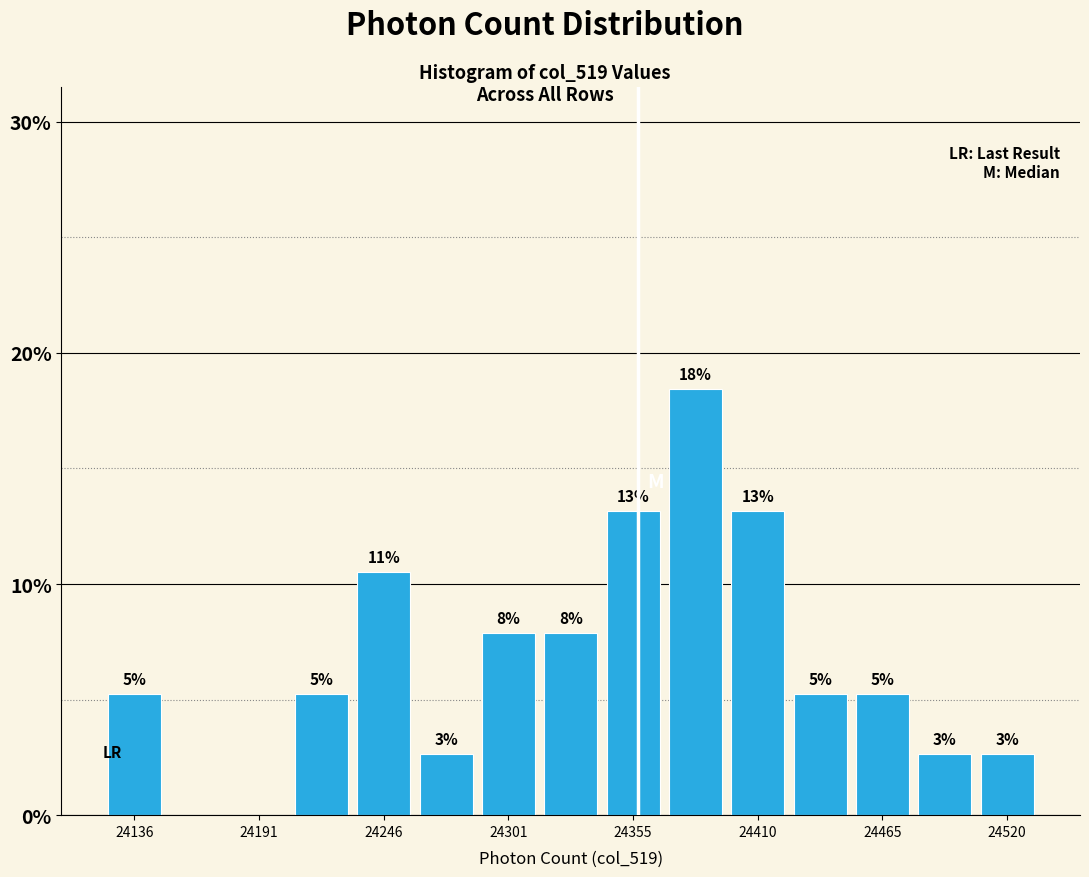

Around what value on the x-axis is the tallest bar? Give the approximate position of its centre, as read against the axis.

24380